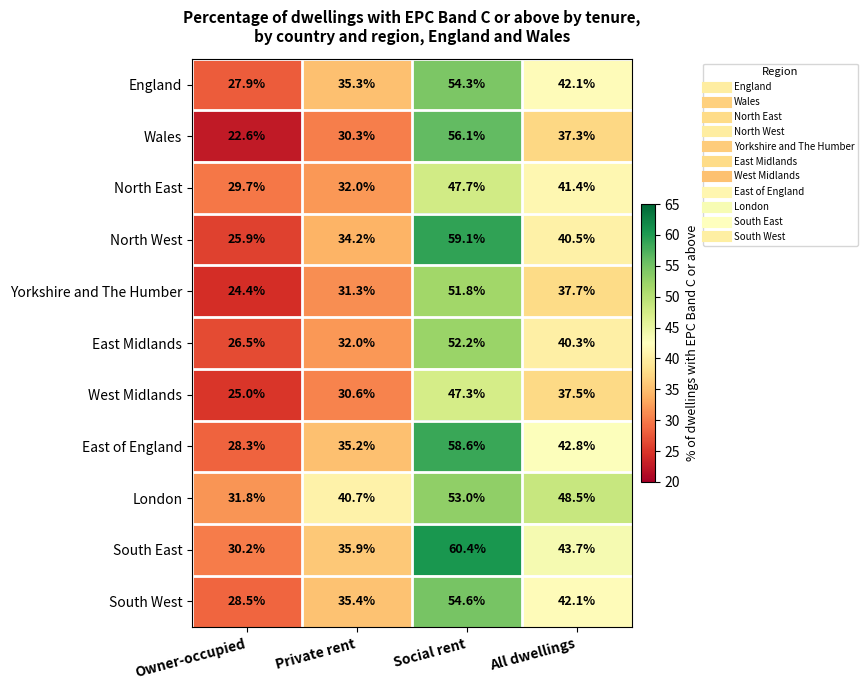

True or false: South West has a value of 28.5 at Owner-occupied.

True